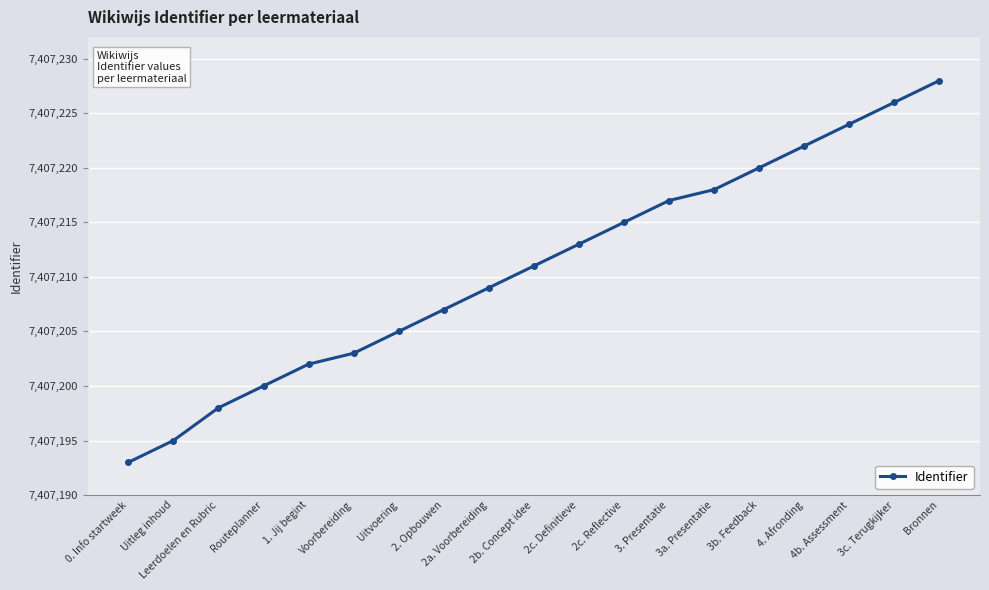

Reading left to right, transcribe all the data shown in this chart.

0. Info startweek=7407193	Uitleg inhoud=7407195	Leerdoelen en Rubric=7407198	Routeplanner=7407200	1. Jij begint=7407202	Voorbereiding=7407203	Uitvoering=7407205	2. Opbouwen=7407207	2a. Voorbereiding=7407209	2b. Concept idee=7407211	2c. Definitieve=7407213	2c. Reflective=7407215	3. Presentatie=7407217	3a. Presentatie=7407218	3b. Feedback=7407220	4. Afronding=7407222	4b. Assessment=7407224	3c. Terugkijker=7407226	Bronnen=7407228